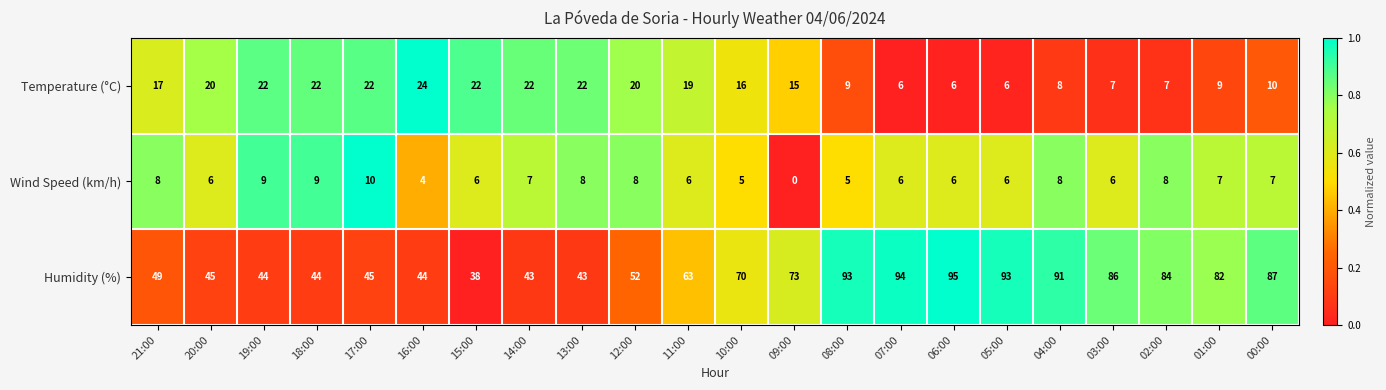

Which series has the largest total across all categories?

Humidity (%)